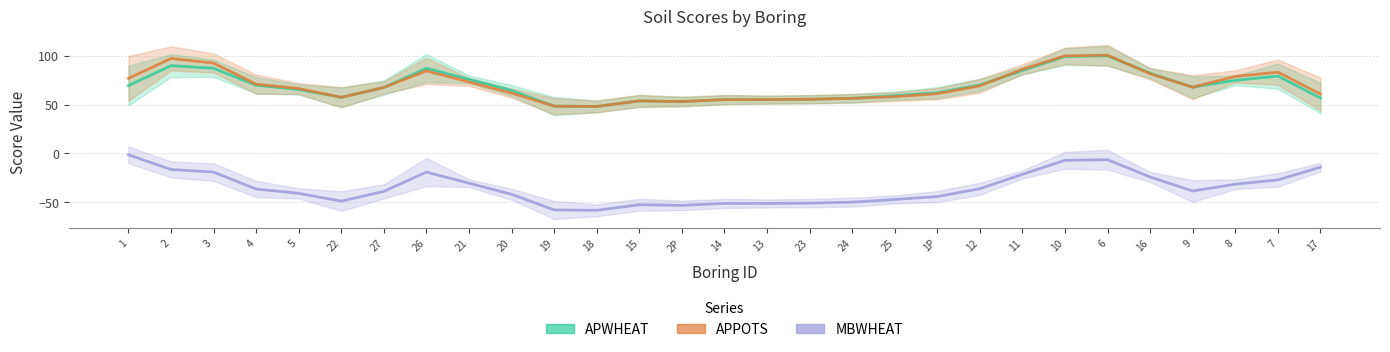

Reading right to left, transcribe all the data shown in this chart.

APWHEAT: 56.7	79.0	74.7	67.7	82.0	99.7	99.0	84.7	70.0	62.0	59.0	56.3	55.3	55.0	55.0	53.0	53.7	48.0	48.3	64.3	75.7	87.0	67.3	57.3	65.3	69.7	87.0	89.7	69.3
APPOTS: 60.7	83.0	78.7	67.7	81.3	100.3	99.7	86.0	69.0	61.0	58.0	56.3	55.3	55.0	55.0	53.0	53.7	48.0	48.3	61.7	73.0	84.3	67.3	57.3	66.3	70.7	92.3	97.0	76.7
MBWHEAT: -14.0	-27.0	-31.3	-38.3	-24.0	-6.3	-7.0	-21.3	-36.0	-44.0	-47.0	-49.7	-50.7	-51.0	-51.0	-53.0	-52.3	-58.0	-57.7	-41.7	-30.3	-19.0	-38.7	-48.7	-40.7	-36.3	-19.0	-16.3	-1.3